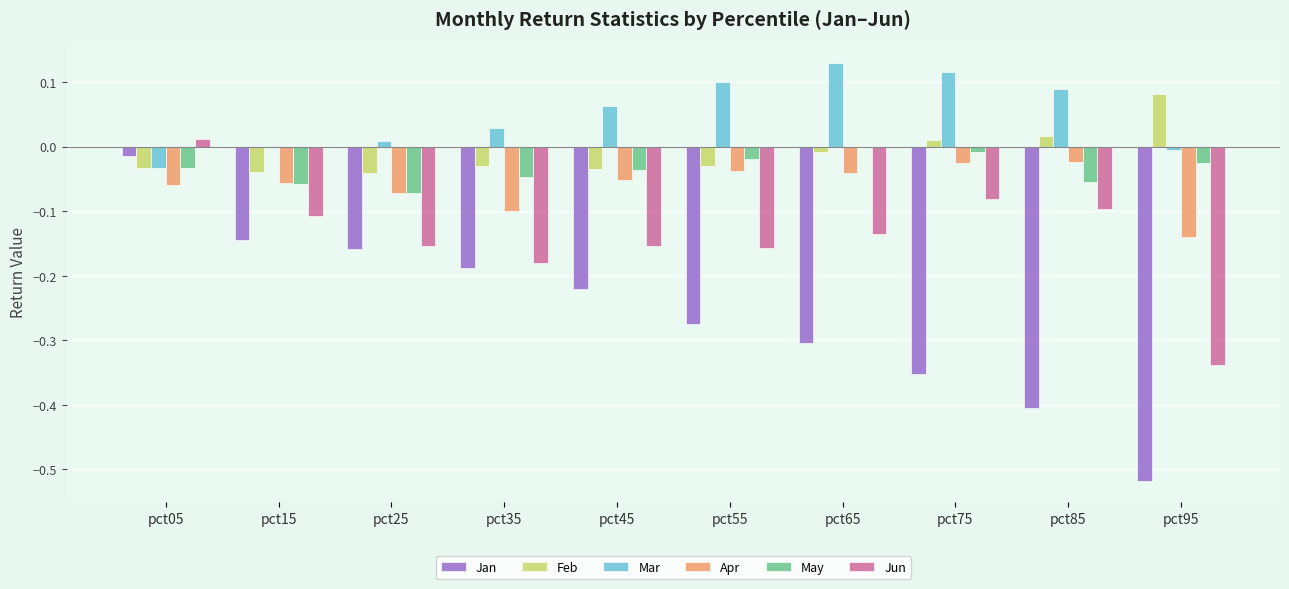

Is it true that Jun equals -0.0 at pct75?

False